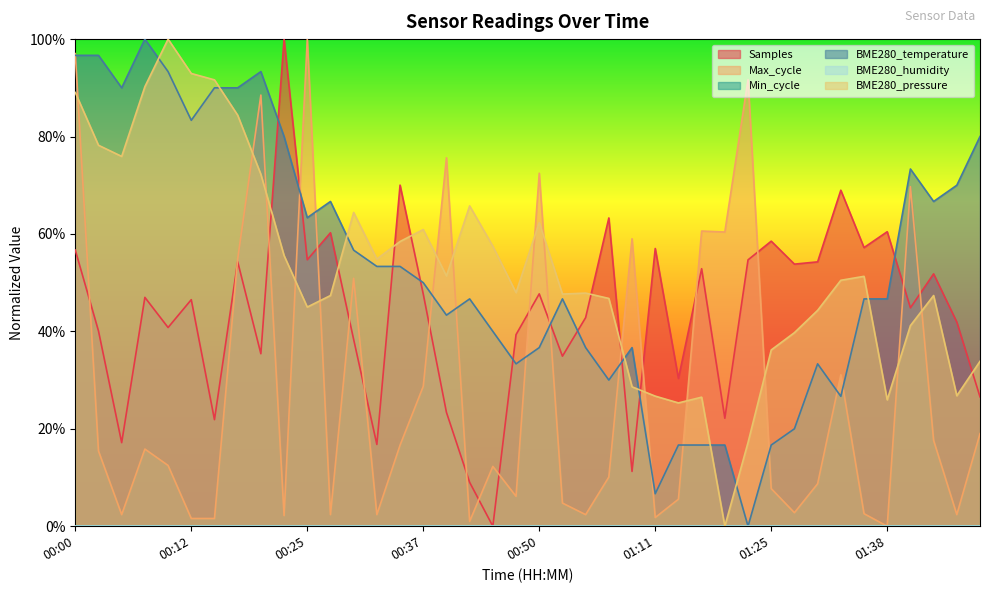

At 00:40, list the series in order from smallest to largest.

Samples, BME280_temperature, BME280_pressure, Max_cycle